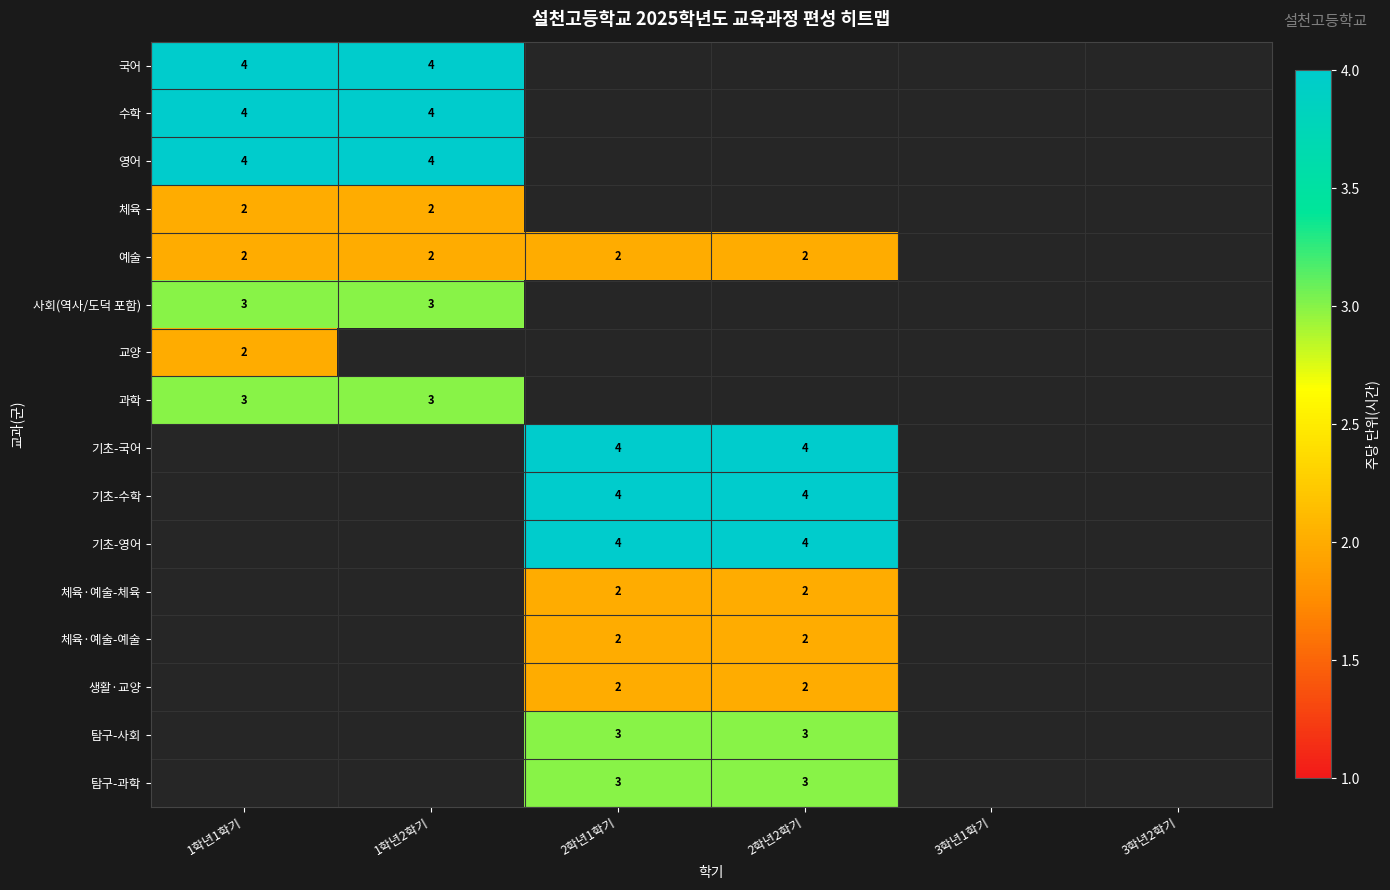

Count the number of data series in this chart.

16